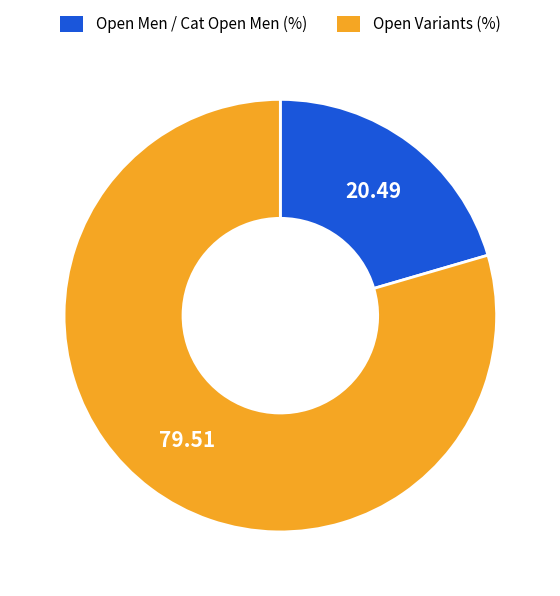

Is there any slice that represents more than half of the pie?

Yes